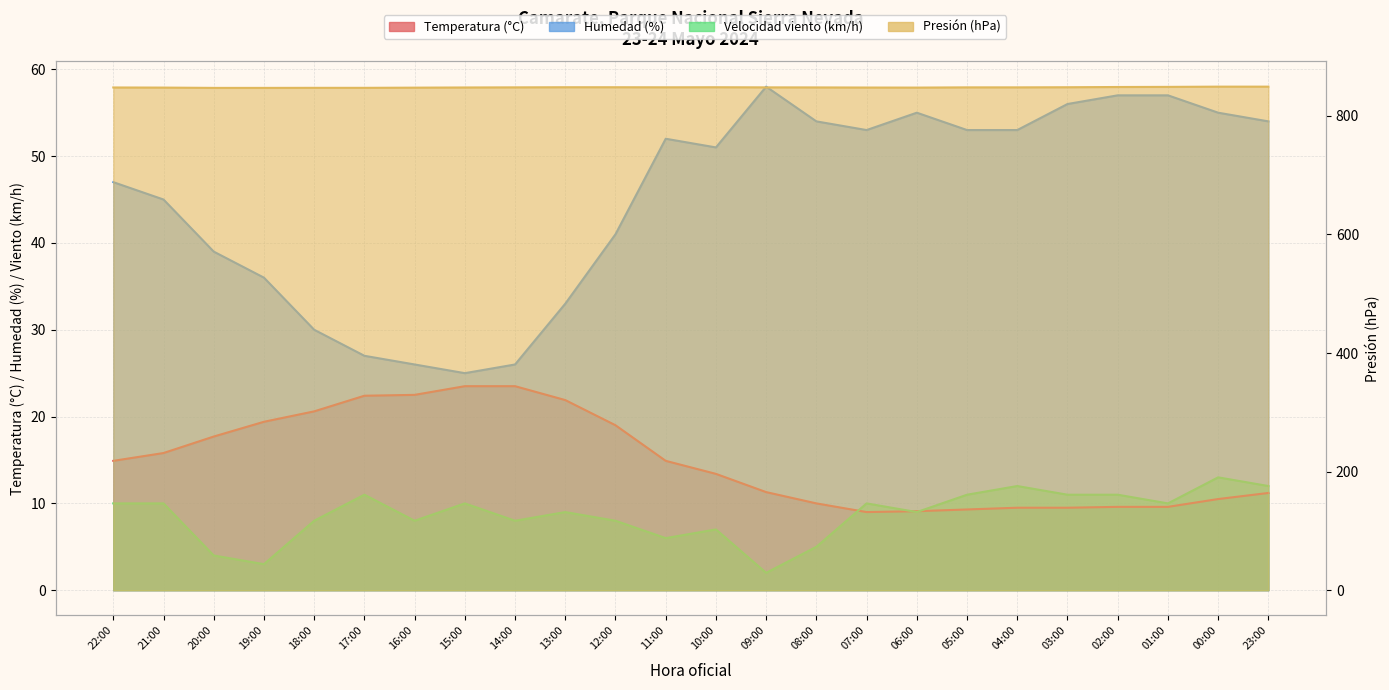

Between 21:00 and 13:00, which series saw the biggest shift?

Humedad (%)